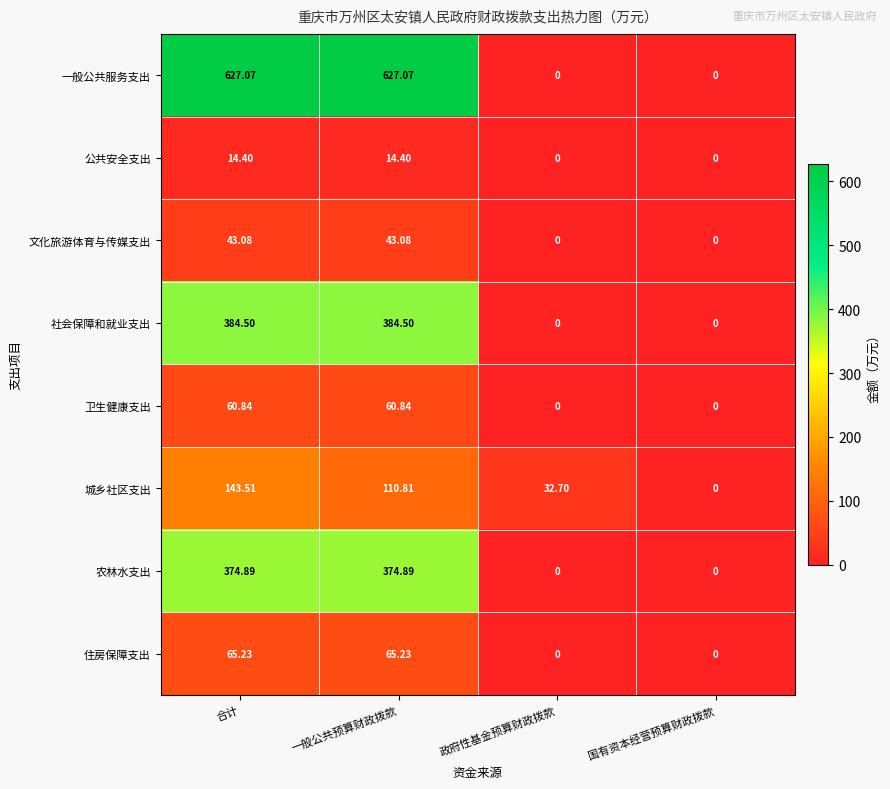

Which series has the largest range (max minus min)?

一般公共服务支出